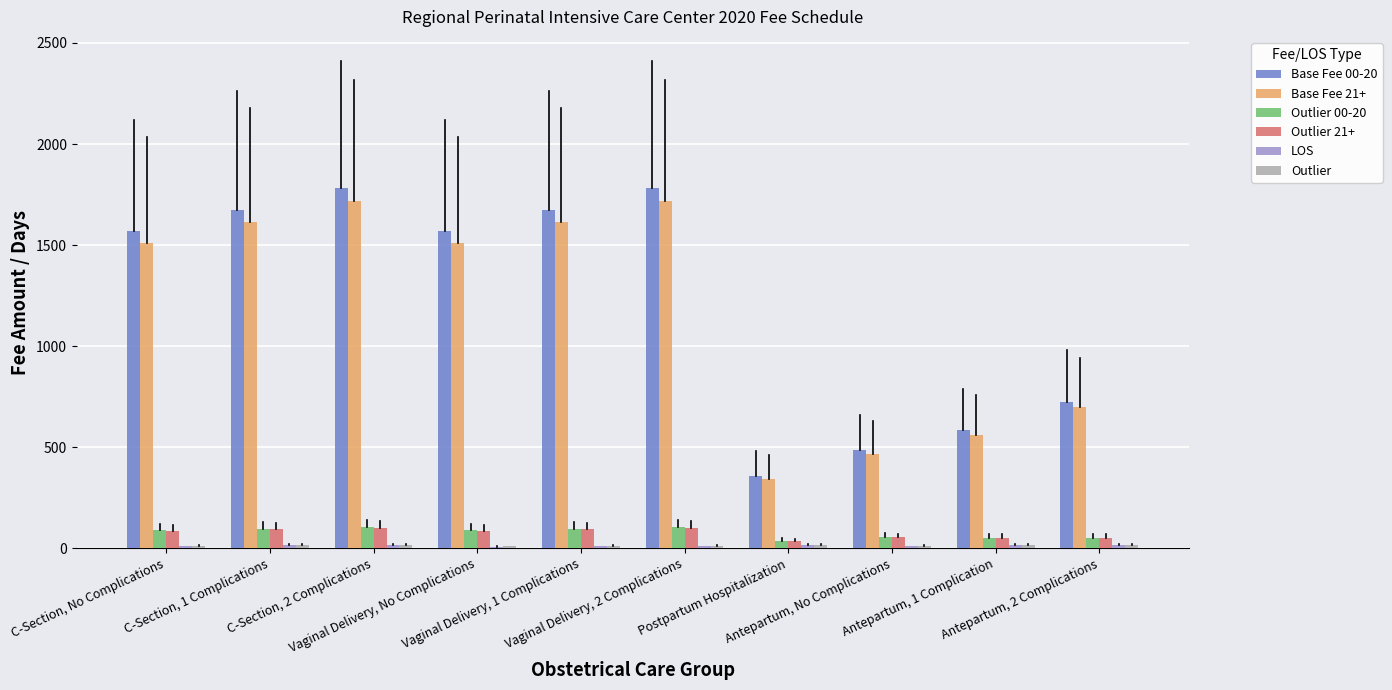

At how many categories does at least one series exceed 661?

7